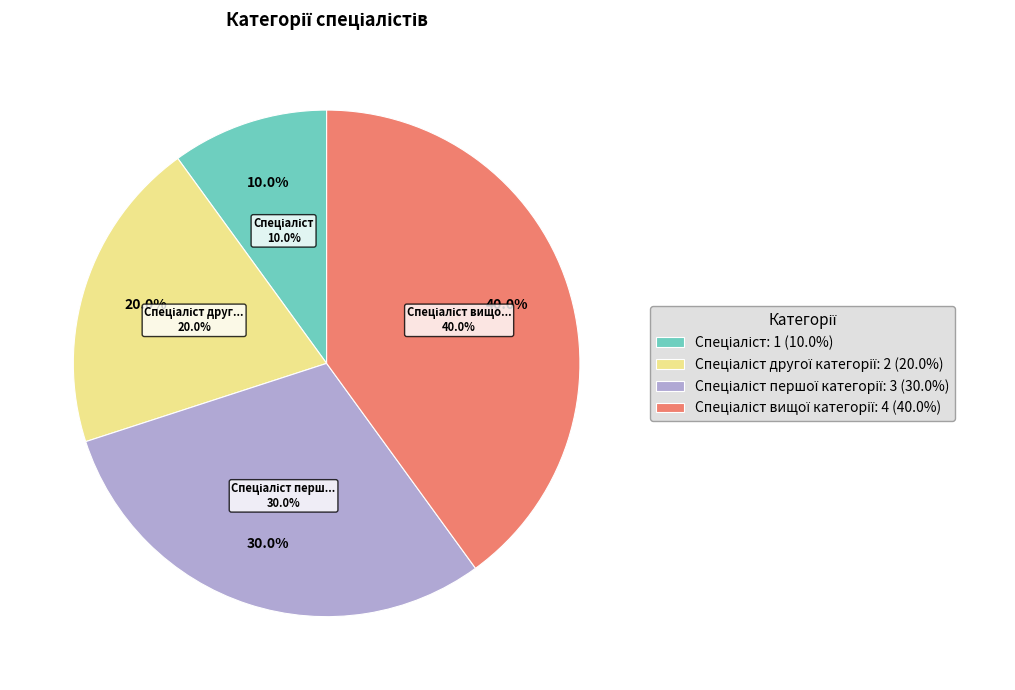

To the nearest percent, what is the difference between the largest and smallest slice percentages?

30%